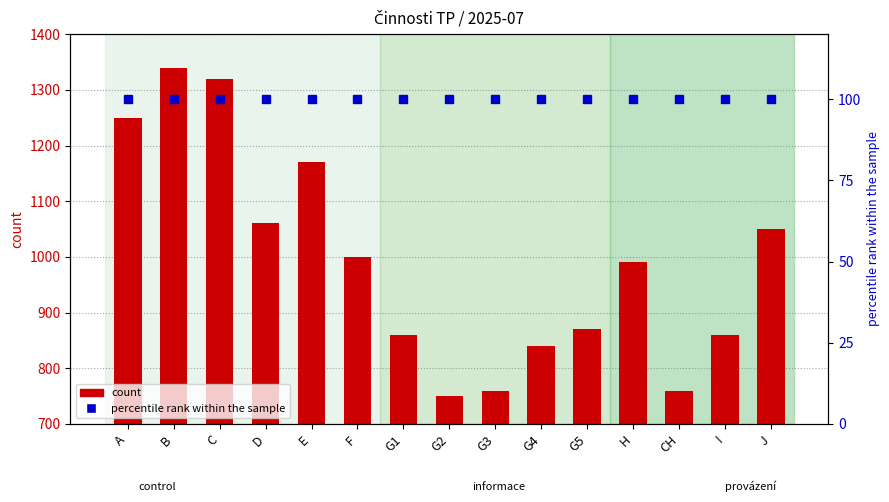

What is the average value of the count series?

992